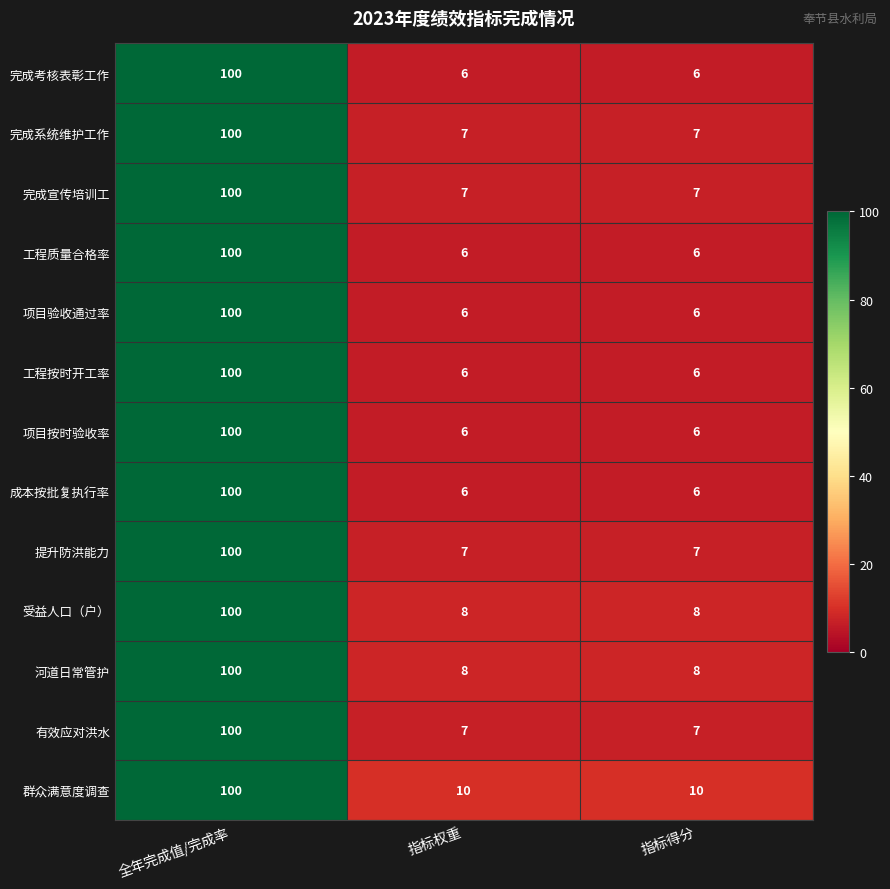

Which category has the highest value in the 受益人口（户） series?

全年完成值/完成率